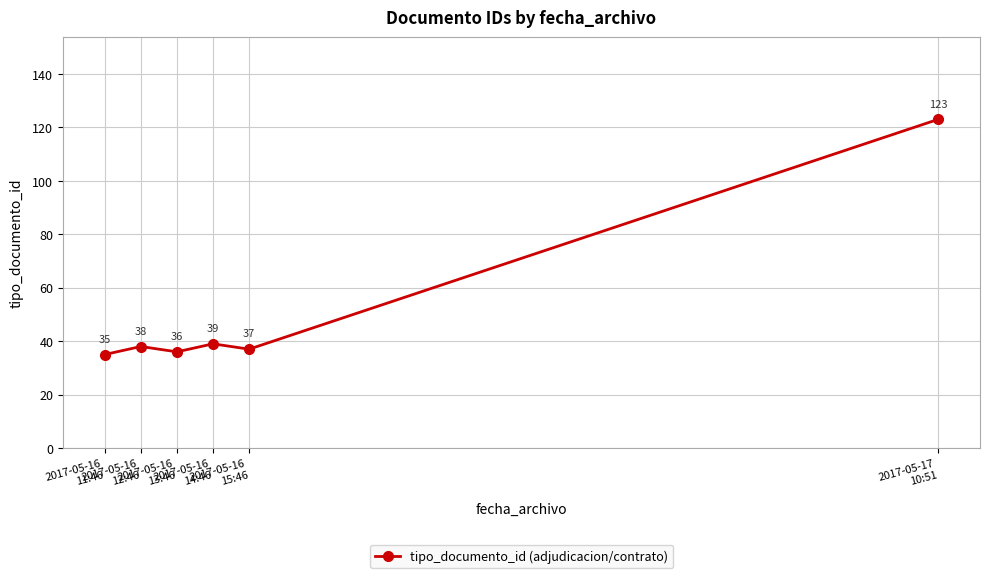

At which category does the data reach its first local valley?

2017-05-16
13:46